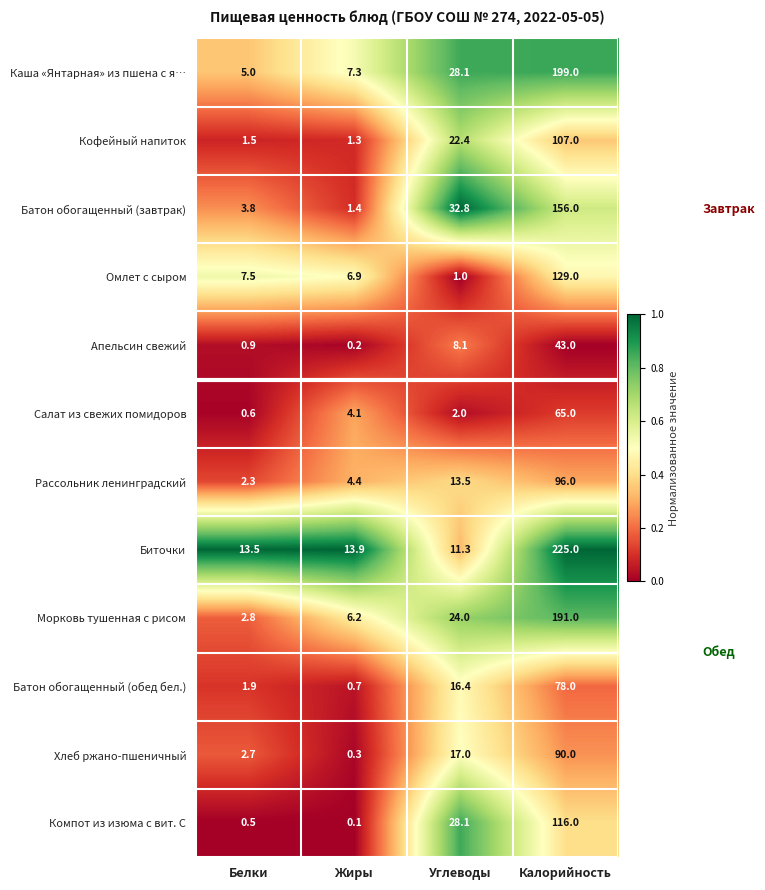

Is the value of Компот из изюма с вит. С at Жиры greater than the value of Каша «Янтарная» из пшена с я… at Жиры?

No